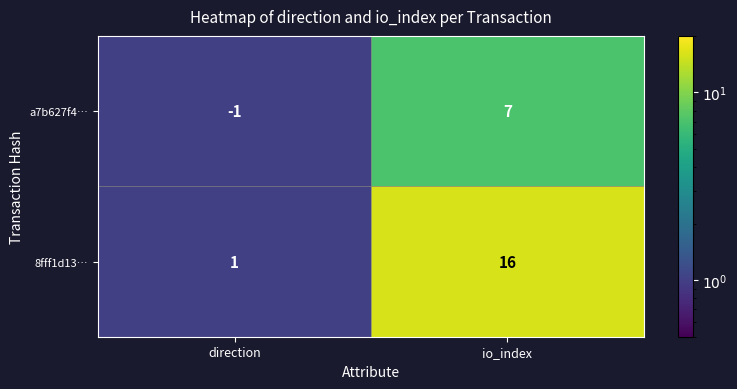

Rank the series at io_index from highest to lowest value.

8fff1d13…, a7b627f4…